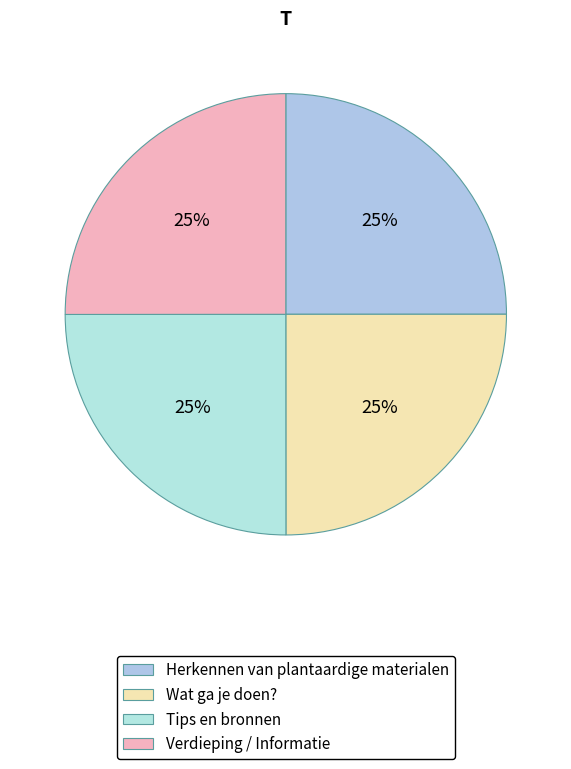

How much of the chart is everything except Herkennen van plantaardige materialen?

75.0%